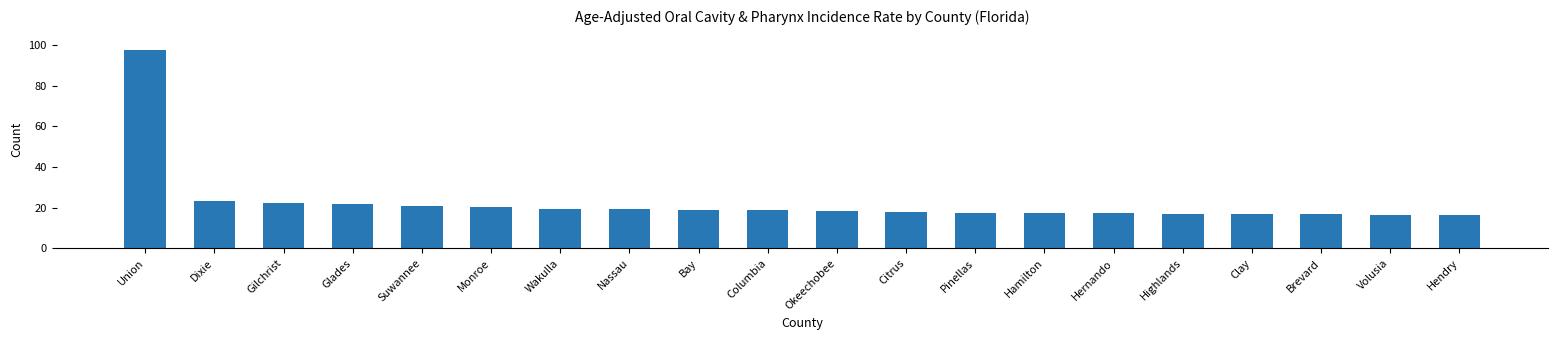

What is the sum of all values?

453.5